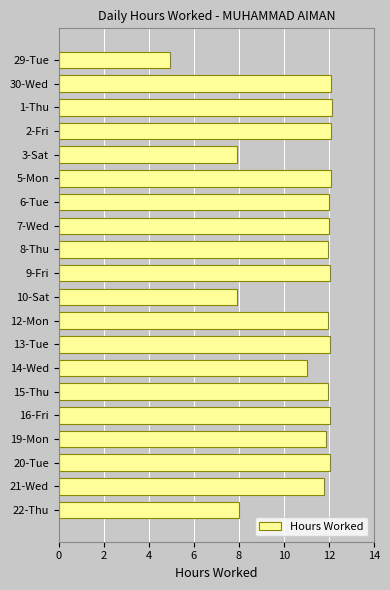

How many categories are shown in the chart?

20